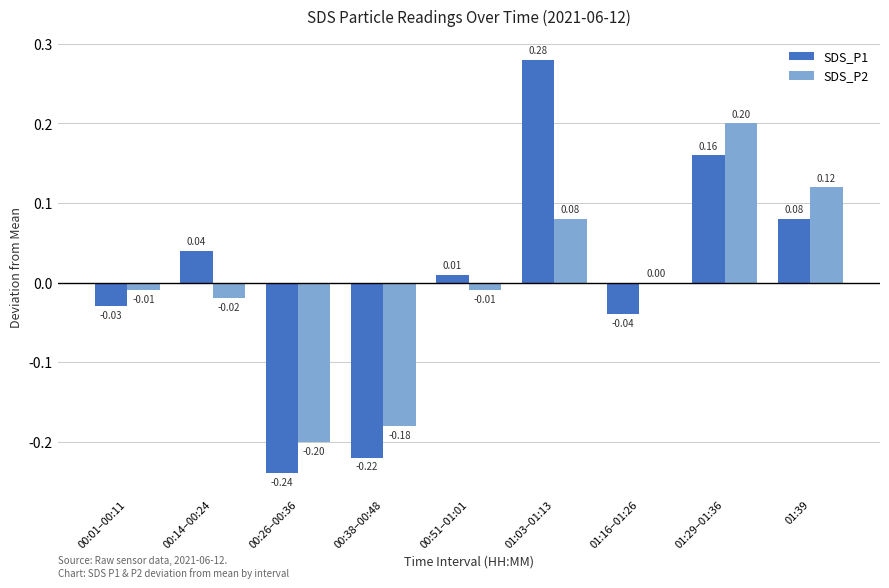

How many values in the SDS_P1 series exceed 0?

5